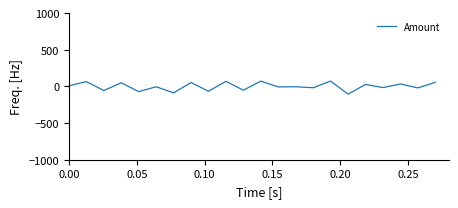

What is the maximum value shown in the chart?

73.1